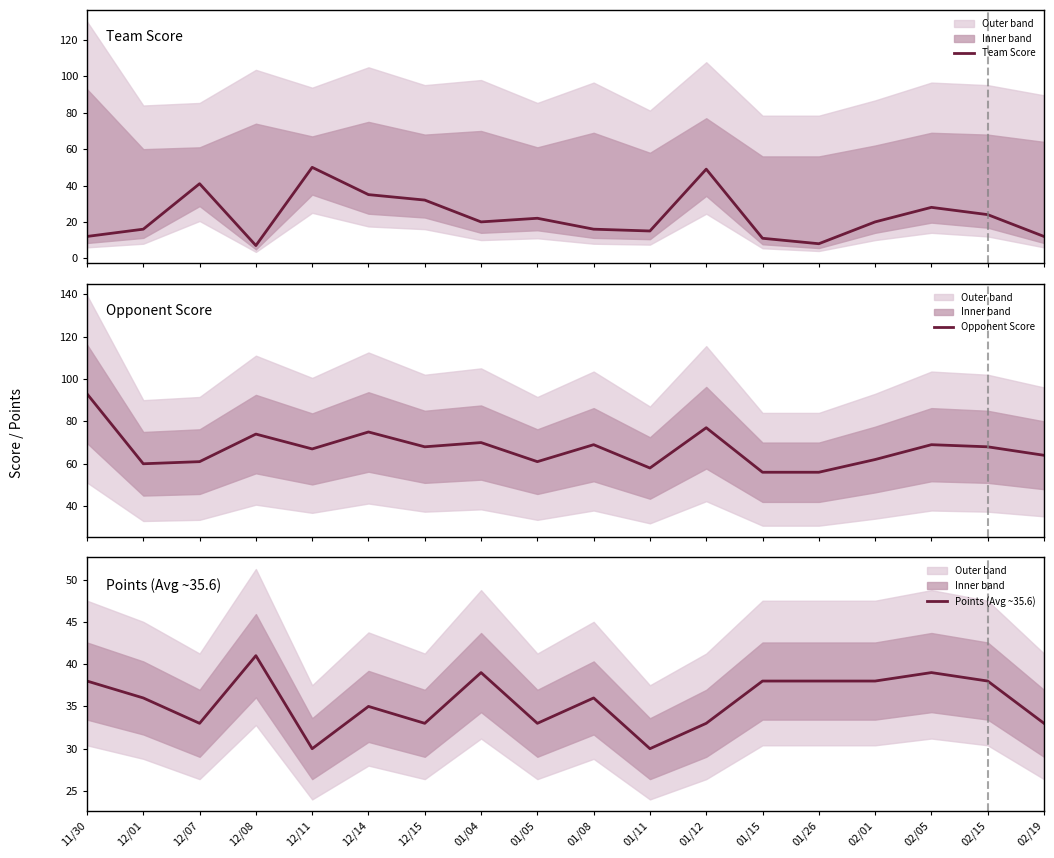

Is it true that Team Score equals 43 at 12/15?

False